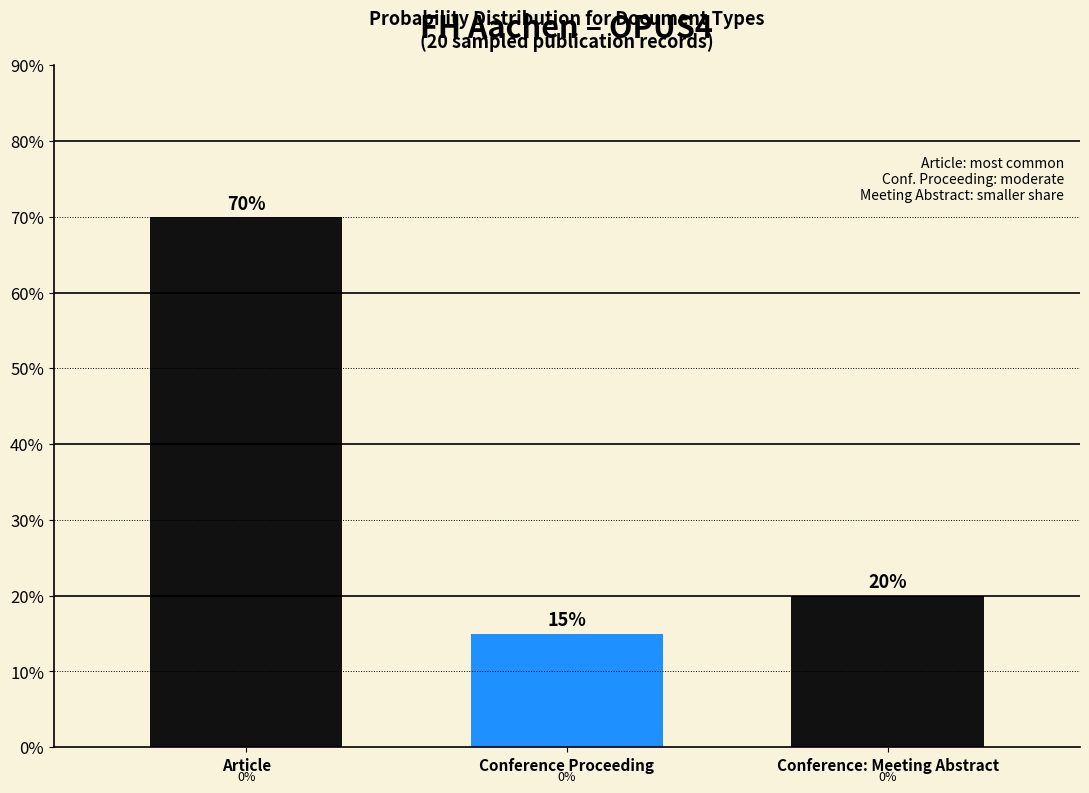

Reading left to right, extract all data points from this chart.

70	15	20